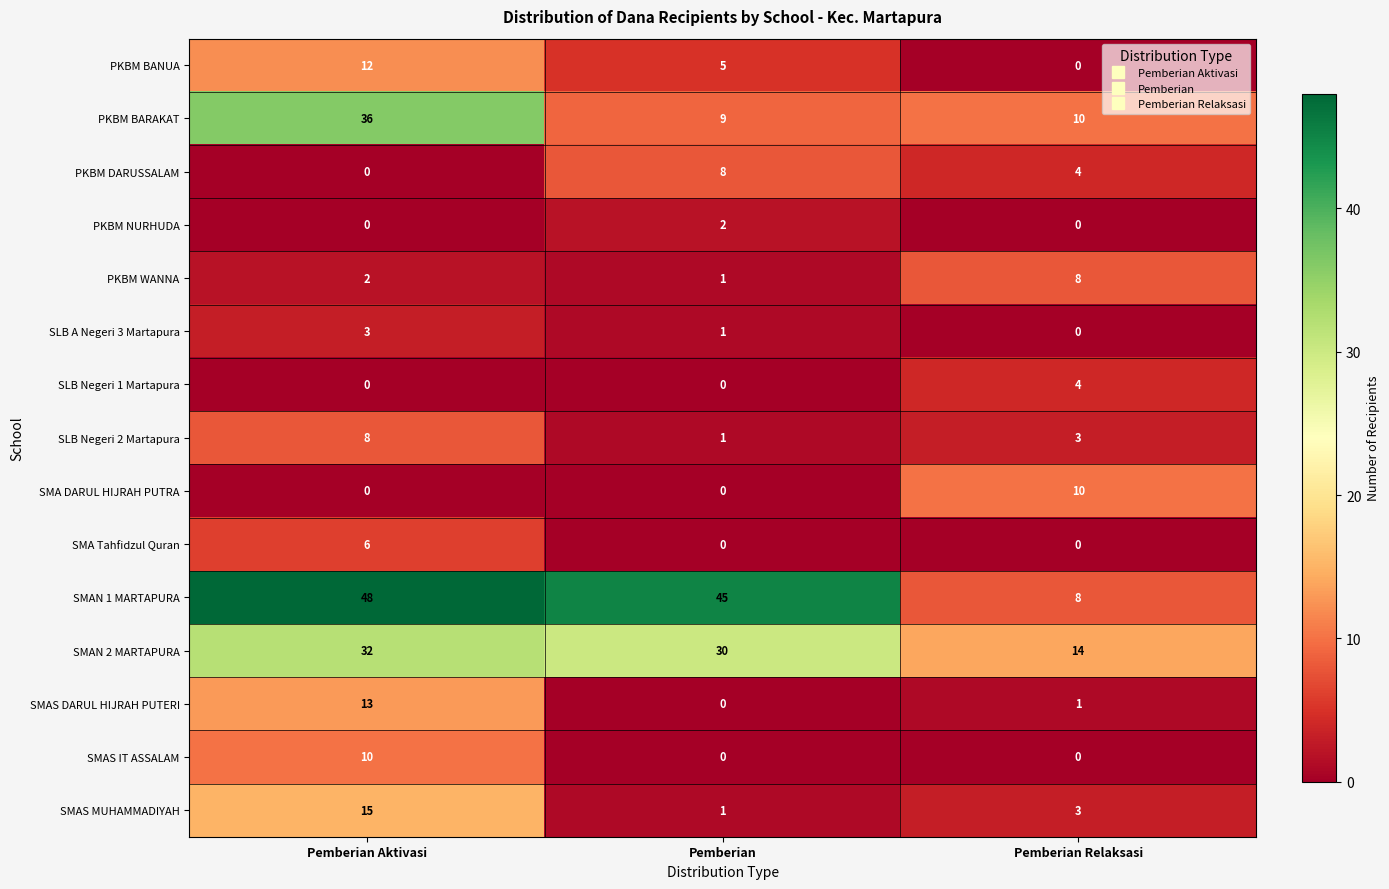

What is the highest value of the SMAN 1 MARTAPURA series?

48